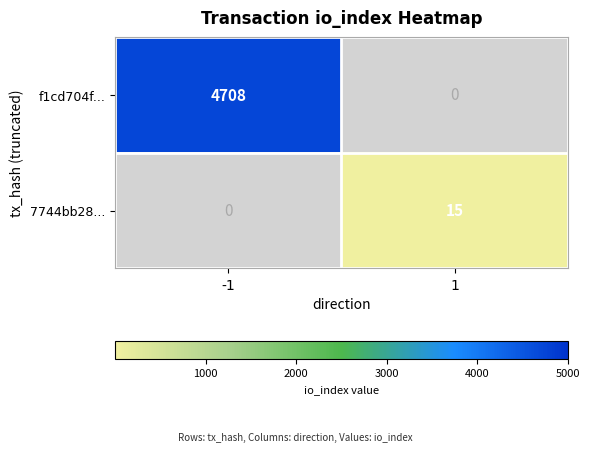

Which series has the widest spread of values?

f1cd704f...